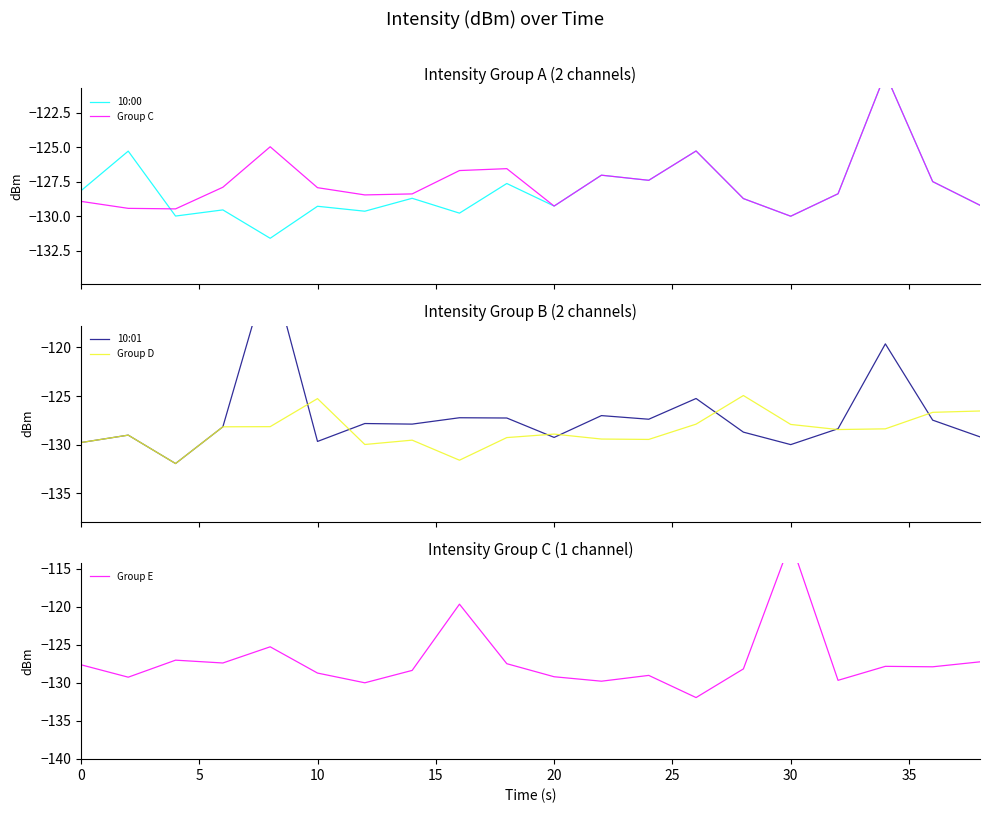

What is the value of the Group E point at the 1st from the left?

-127.6